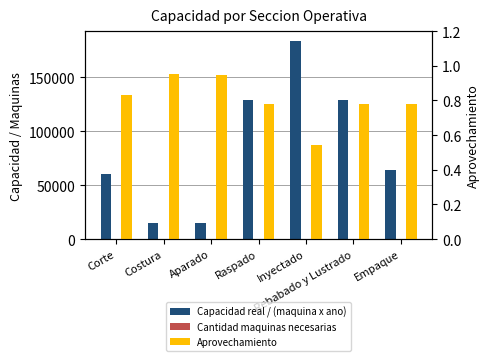

Reading left to right, what are all the values shown in this chart?

Capacidad real / (maquina x ano): 60300.0	15008.0	15075.0	128640.0	183312.0	128640.0	64320.0
Cantidad maquinas necesarias: 2.0	7.0	7.0	1.0	1.0	1.0	2.0
Aprovechamiento: 0.8	1.0	0.9	0.8	0.5	0.8	0.8